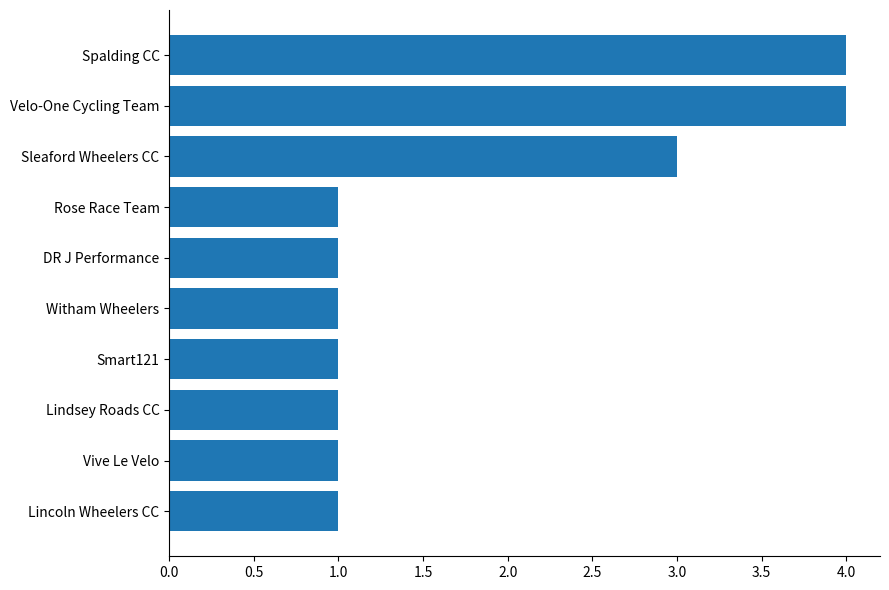

What is the average value?

2